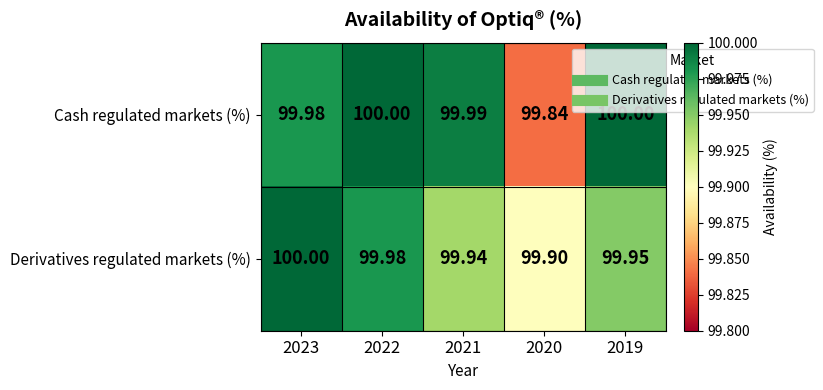

Which series has the widest spread of values?

Cash regulated markets (%)